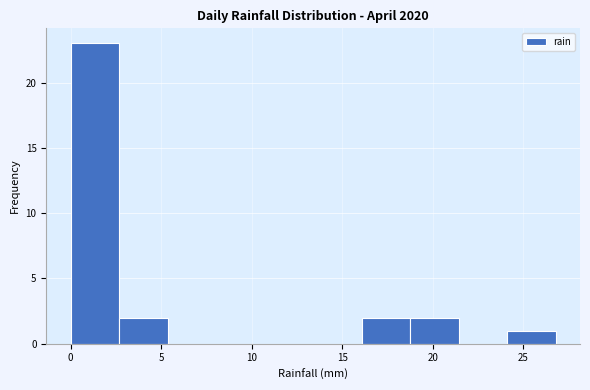

Reading left to right, transcribe this chart: for each bar, give the range it covers on the x-axis and its height. Neither the bar edges nor the heights are printed on the chart, so give them approximately, as read against the axes.

0.0 to 2.5: 23
2.5 to 5.5: 2
5.5 to 8.0: 0
8.0 to 10.5: 0
10.5 to 13.5: 0
13.5 to 16.0: 0
16.0 to 19.0: 2
19.0 to 21.5: 2
21.5 to 24.0: 0
24.0 to 27.0: 1